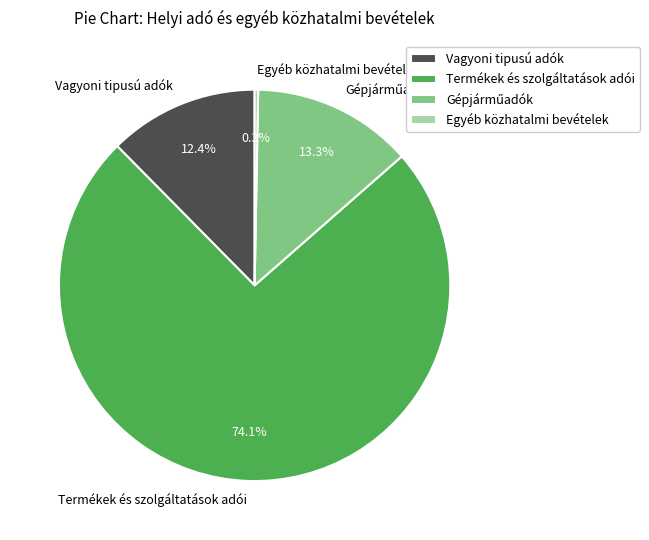

Which category has the smallest portion of the pie?

Egyéb közhatalmi bevételek